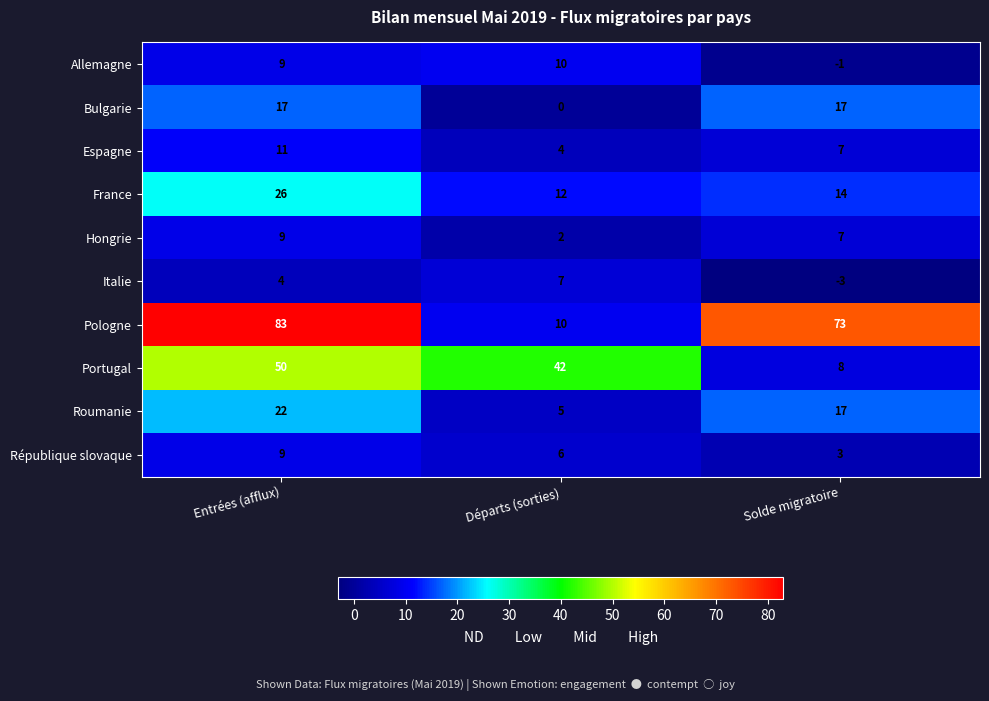

How many data points does each series have?

3